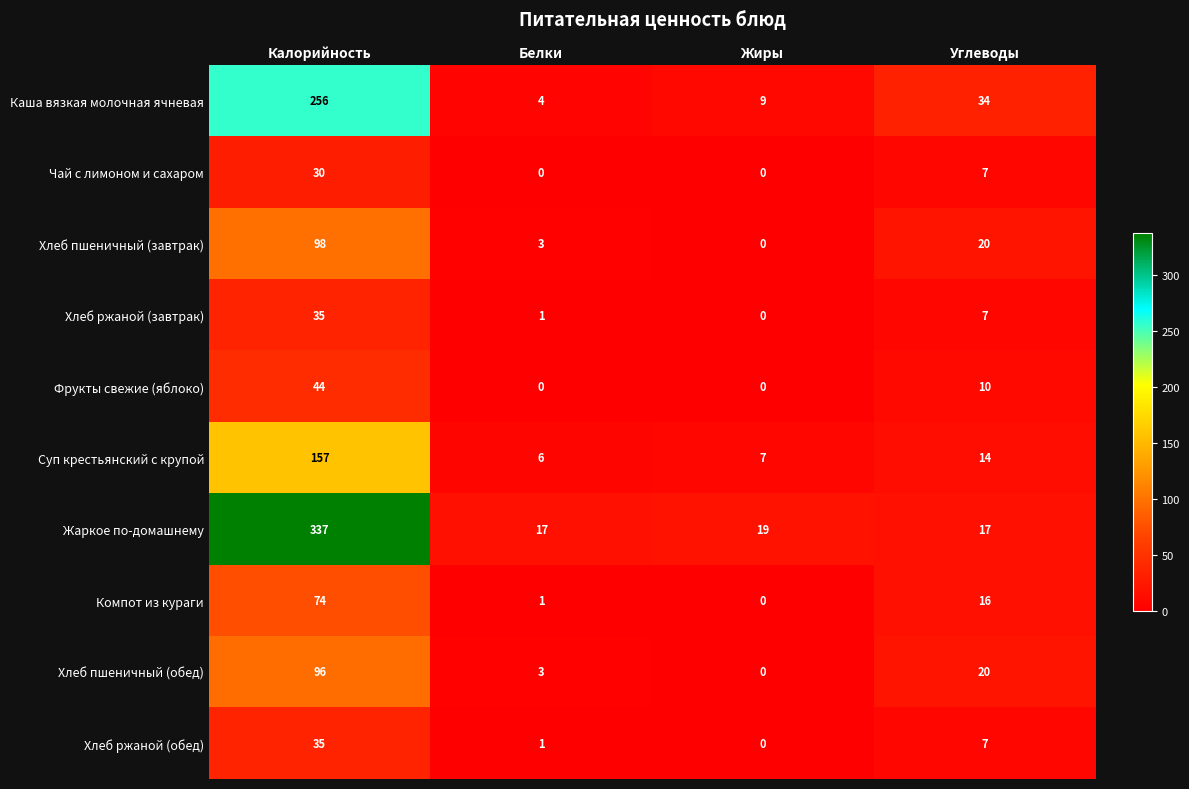

What is the difference between the Чай с лимоном и сахаром values at Калорийность and Углеводы?

23